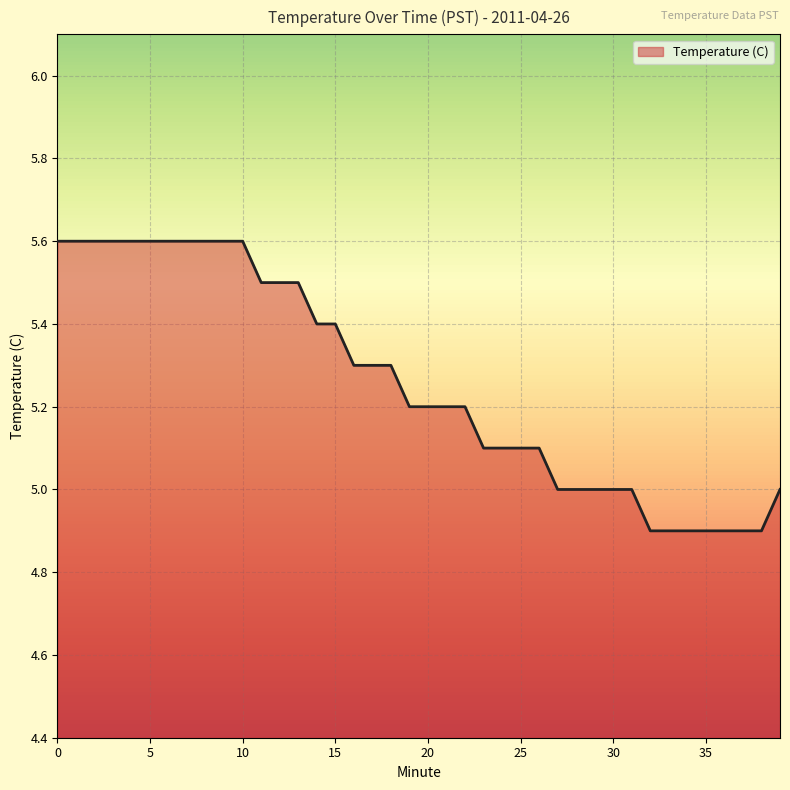

What is the greatest value displayed?

5.6